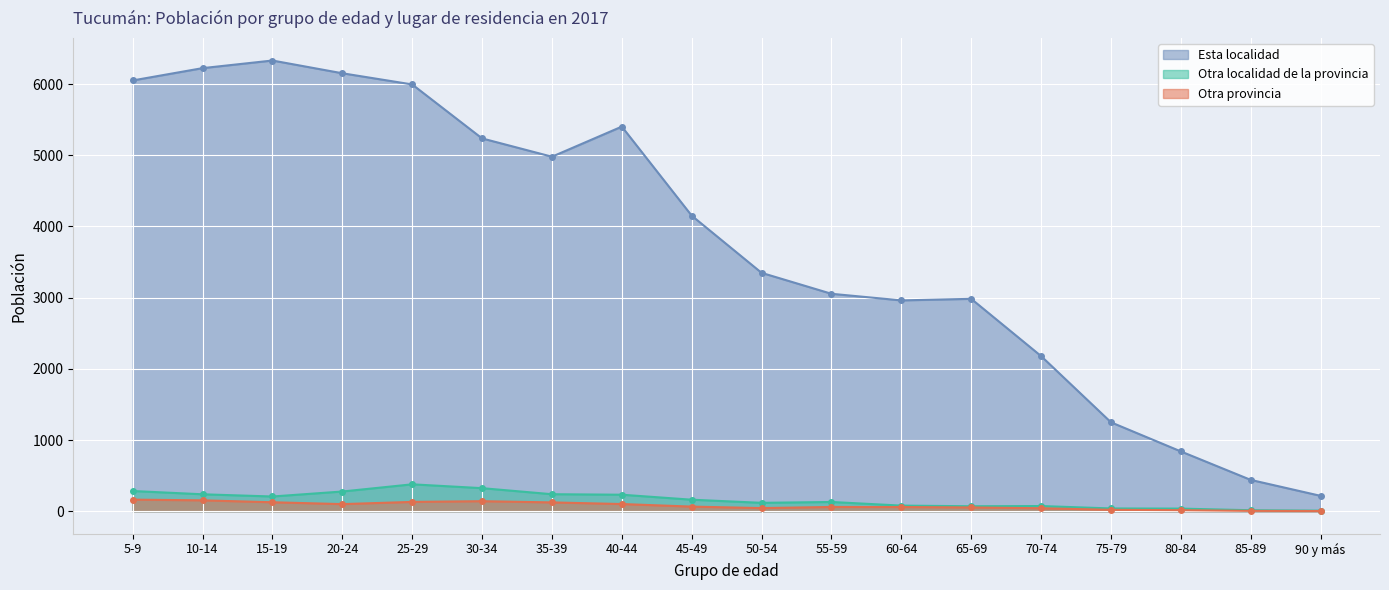

Count the number of categories in the chart.

18